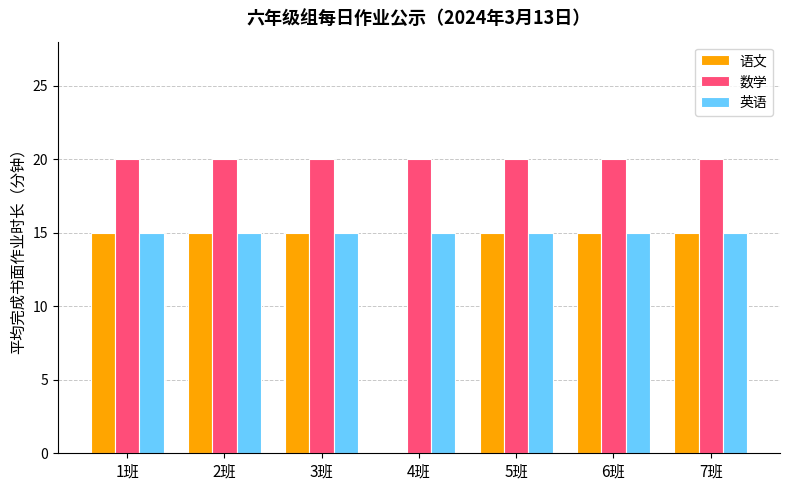

Where is 语文 nearest to the value 7?

4班